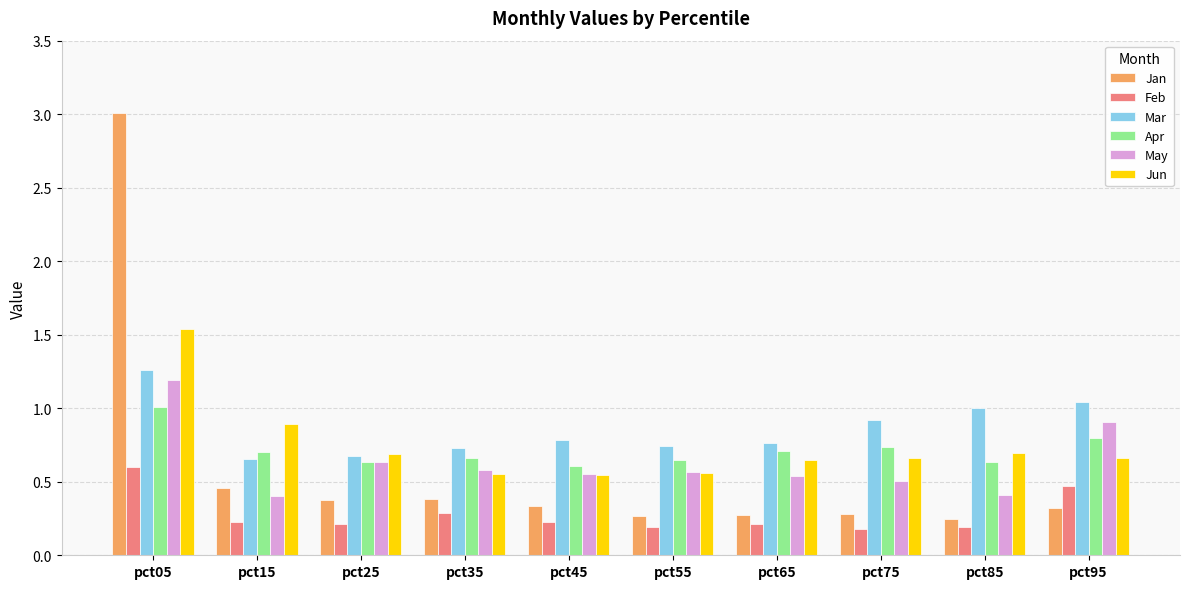

What is the difference between the Jan values at pct35 and pct75?

0.1